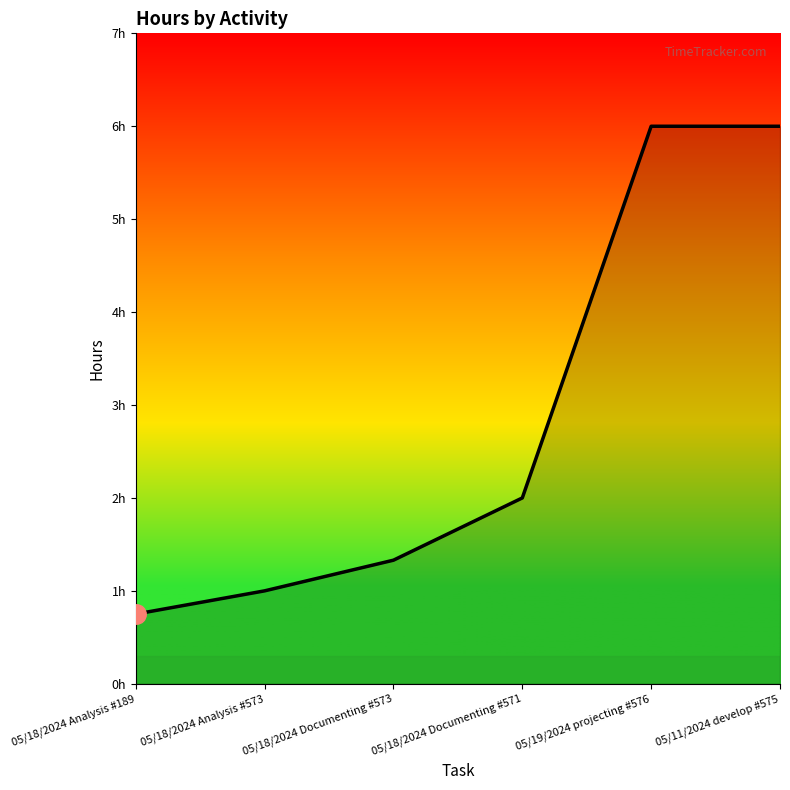

What is the average value?

2.8